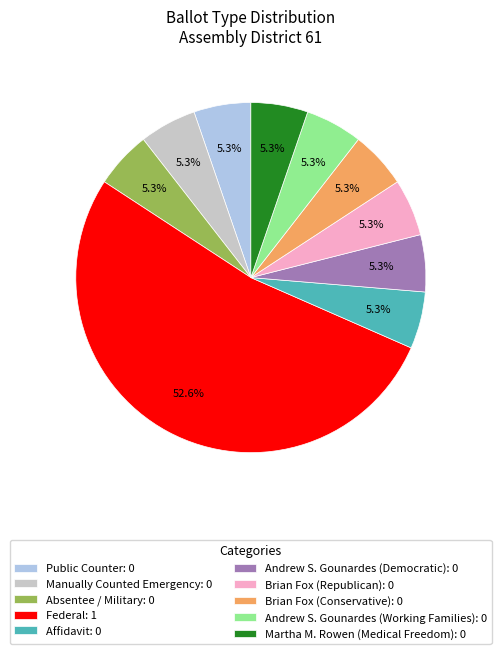

What is the majority slice?

Federal